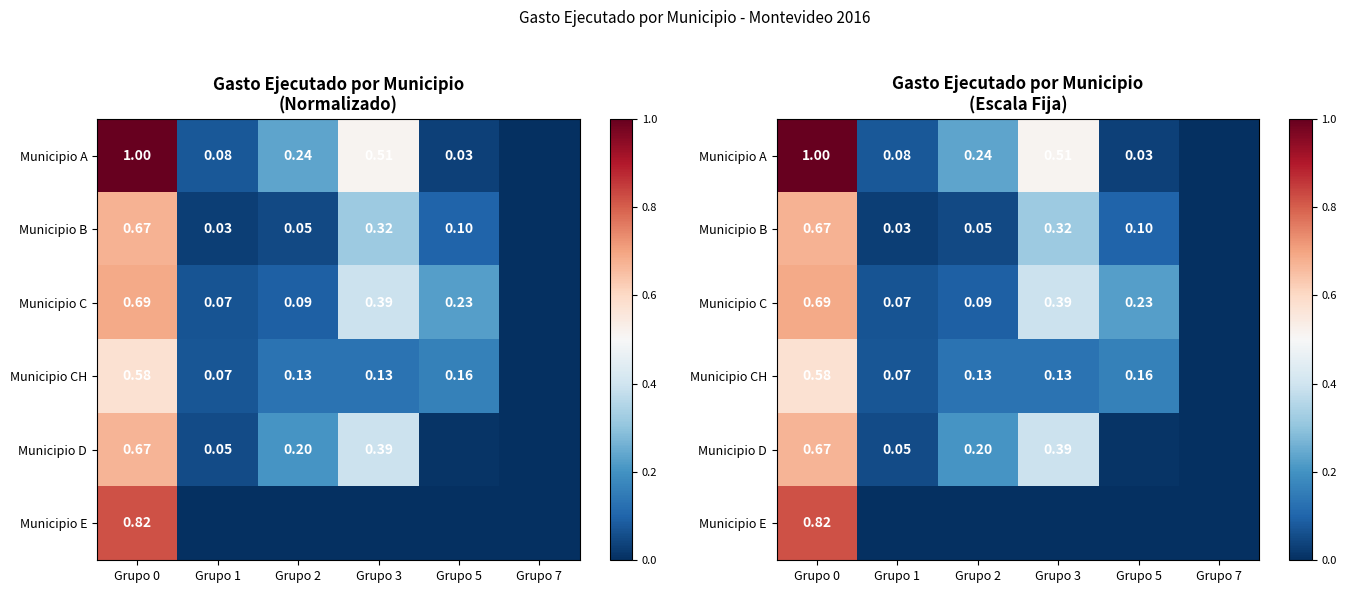

What is the difference between the second highest and second lowest values in the Municipio C series?

0.3